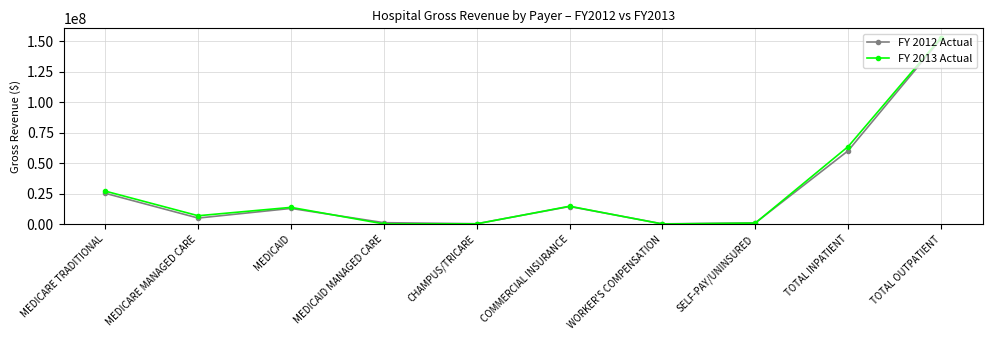

Is it true that FY 2012 Actual equals 152062080 at TOTAL OUTPATIENT?

True